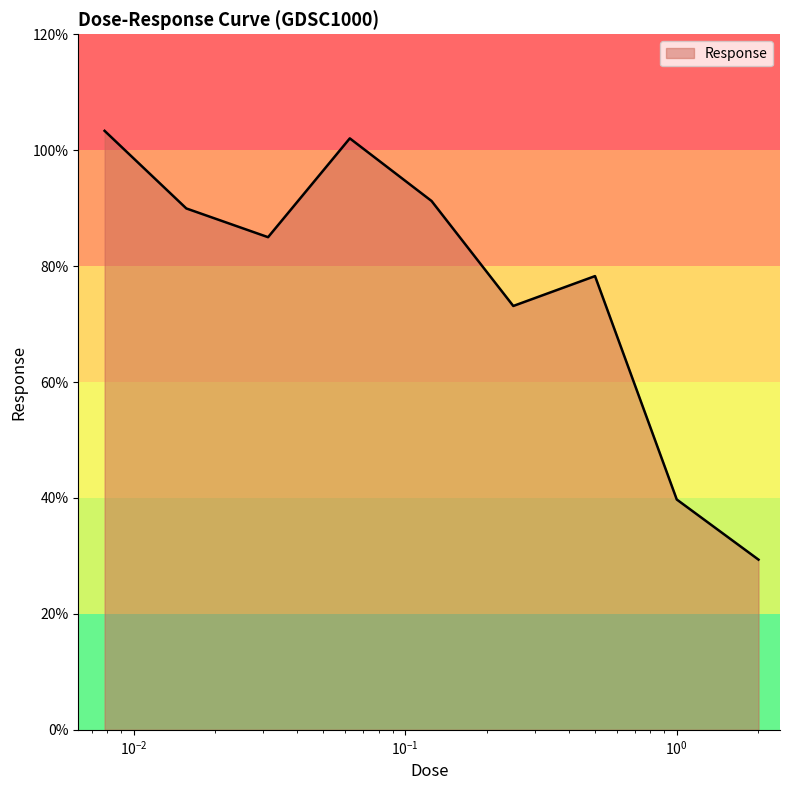

What is the smallest value displayed?

29.4